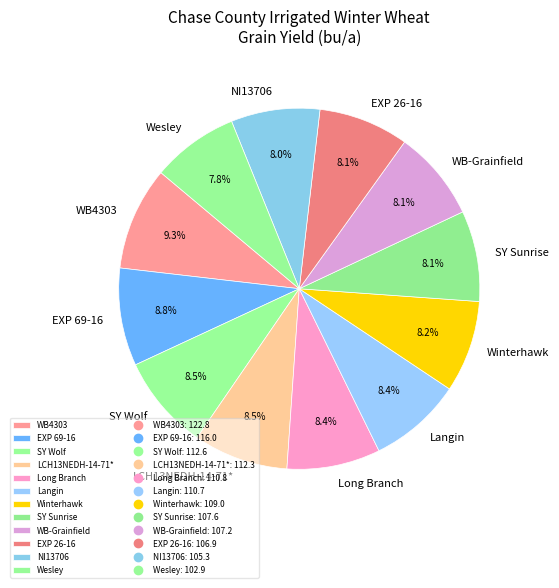

What percentage is the EXP 26-16 slice, to the nearest percent?

8%